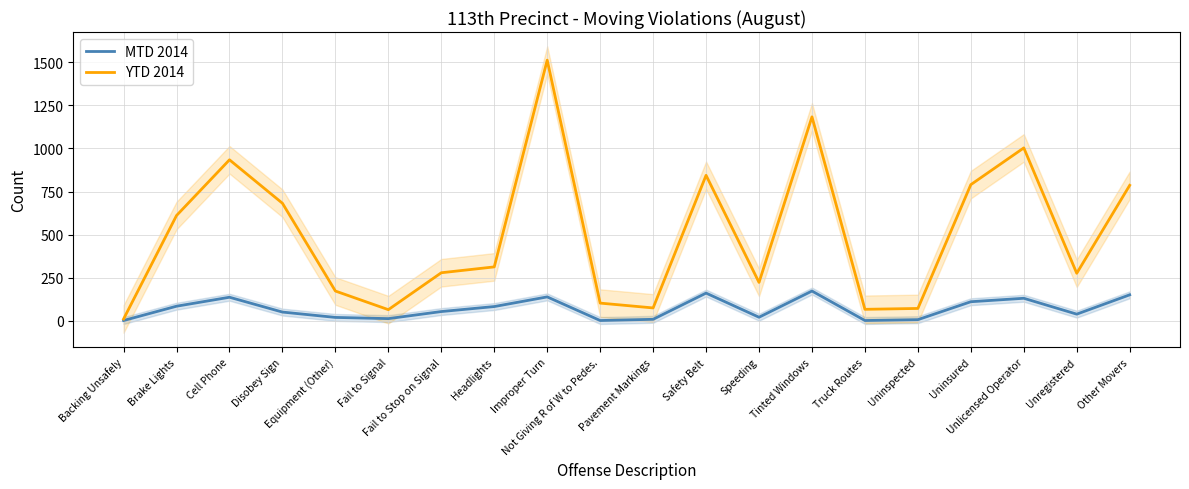

How many distinct data groups are displayed?

2